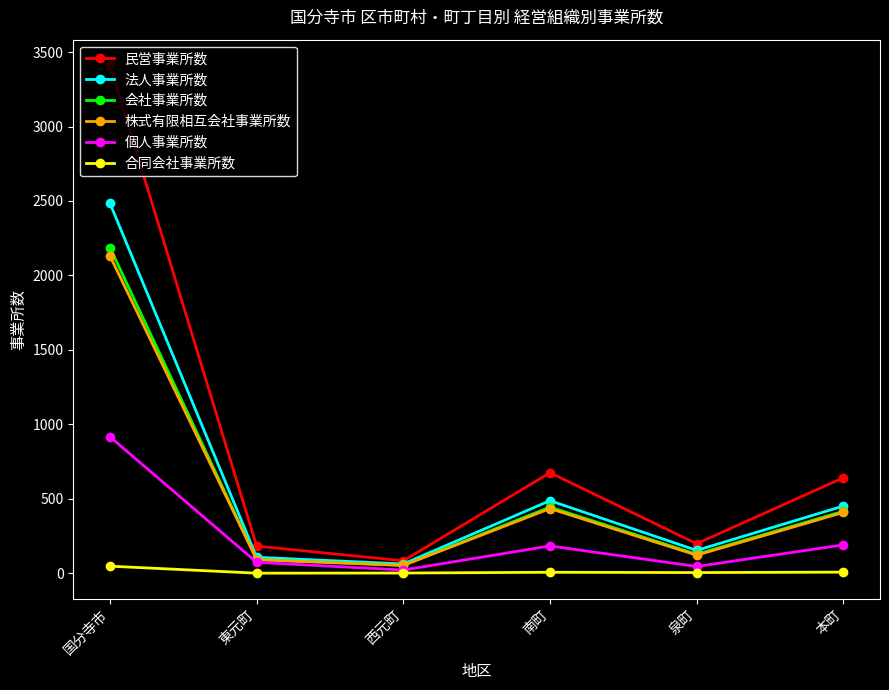

What is the label of the 2nd point from the right?

泉町